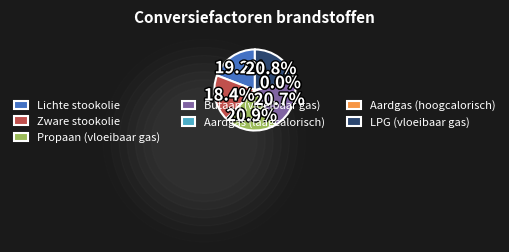

Rank the categories by value from lowest to highest.

Aardgas (laagcalorisch), Aardgas (hoogcalorisch), Zware stookolie, Lichte stookolie, Butaan (vloeibaar gas), LPG (vloeibaar gas), Propaan (vloeibaar gas)